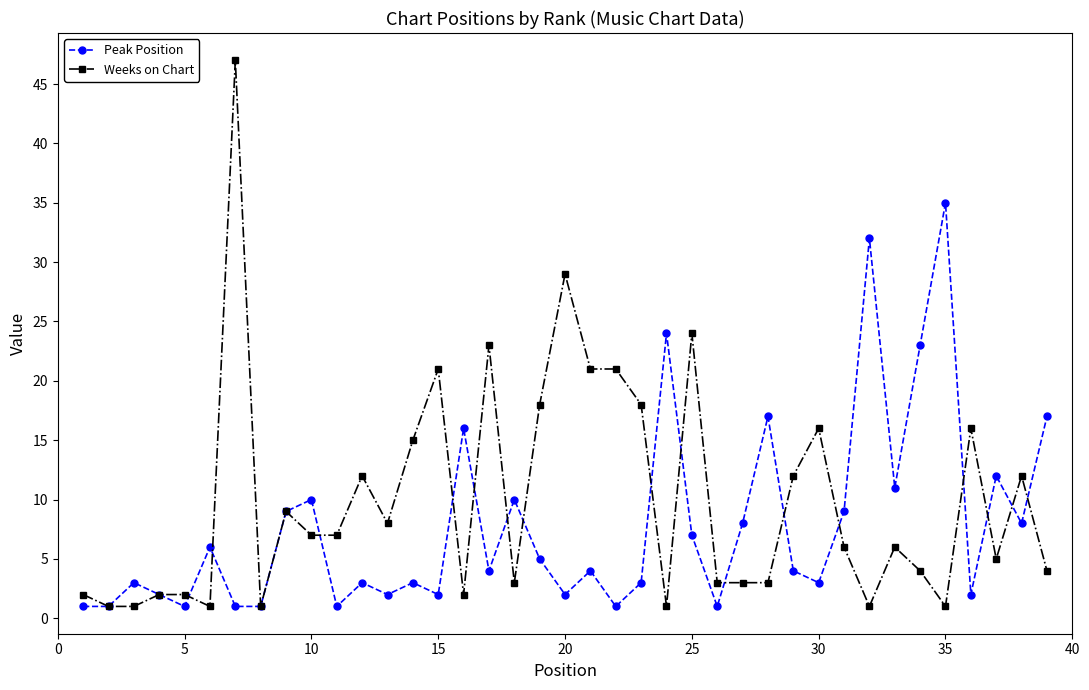

How many lines are shown in the chart?

2